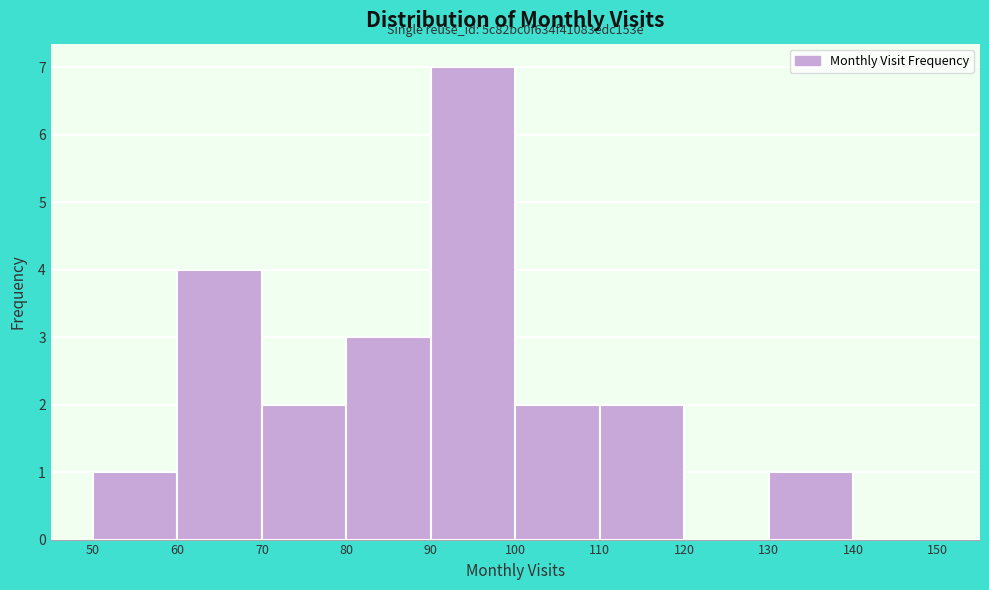

Over which range of the x-axis is the bar tallest?

90 to 100